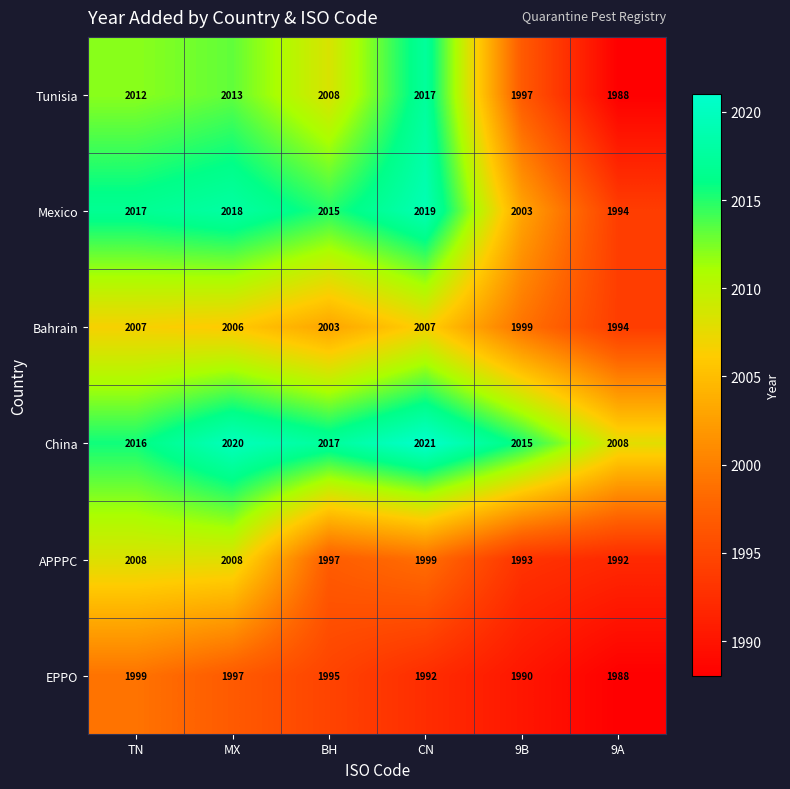

The value of Mexico at CN is 2019. True or false?

True